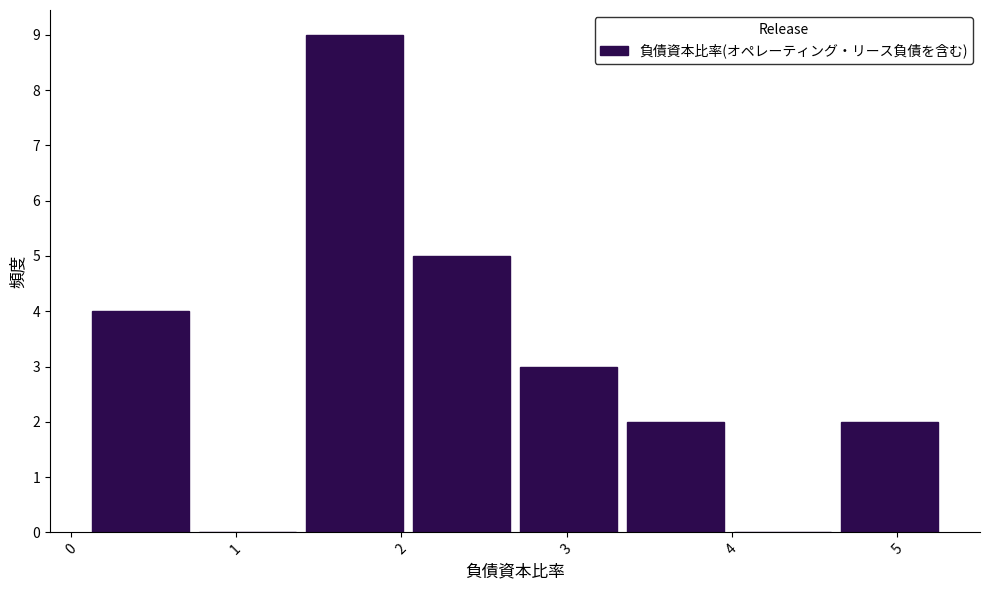

Which range on the x-axis has the tallest bar?

1.4 to 2.1